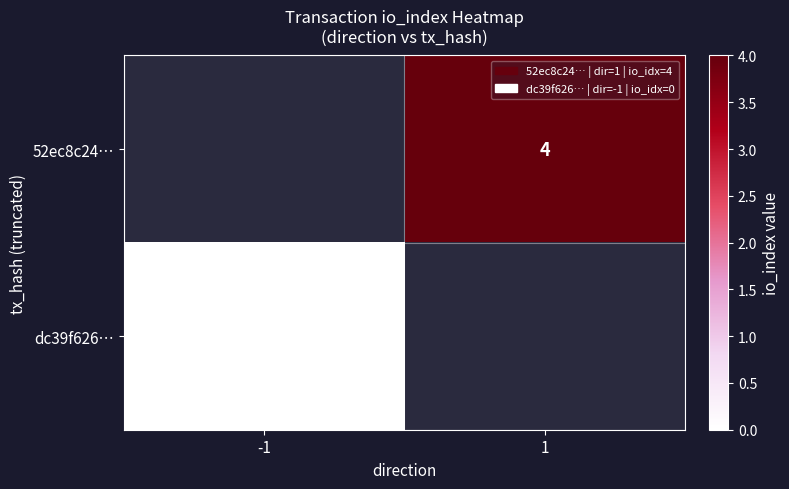

Is it true that 52ec8c24… equals 5 at 1?

False